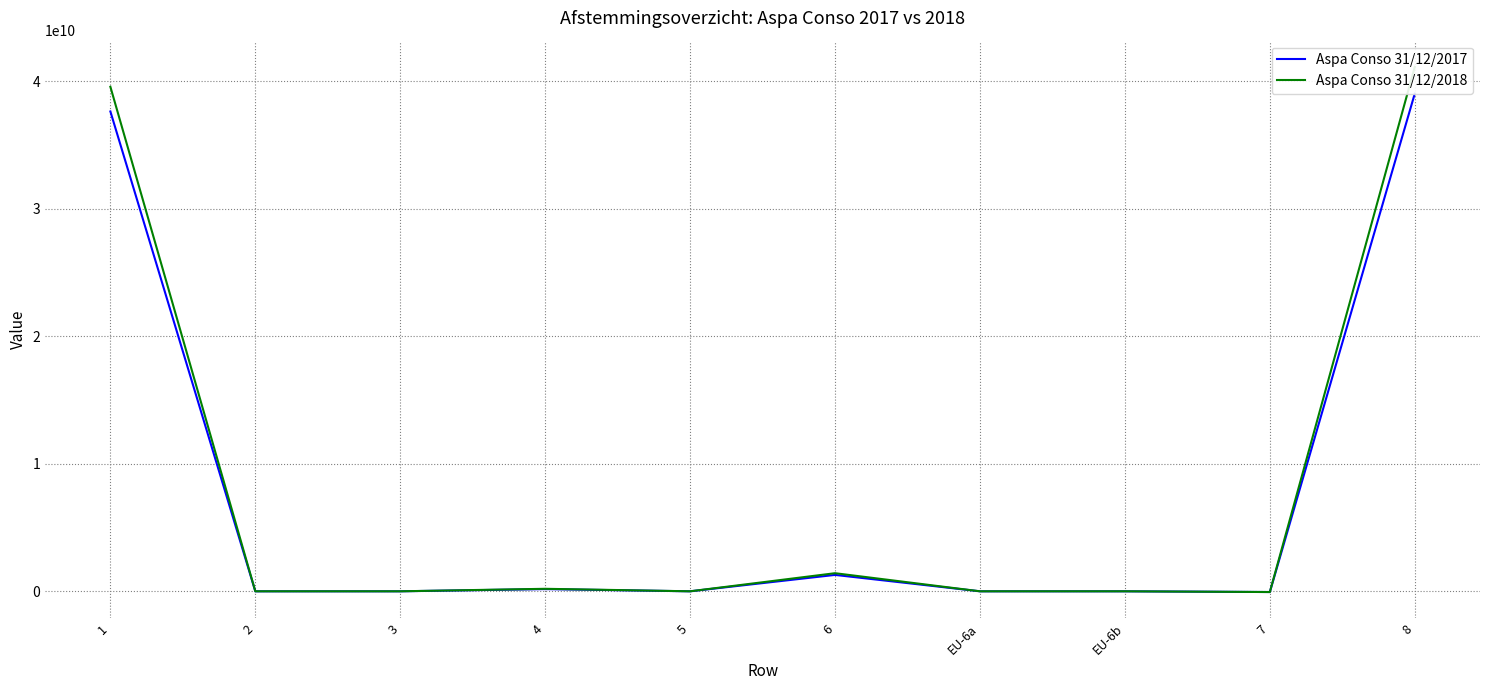

At which label does Aspa Conso 31/12/2018 reach its minimum?

7